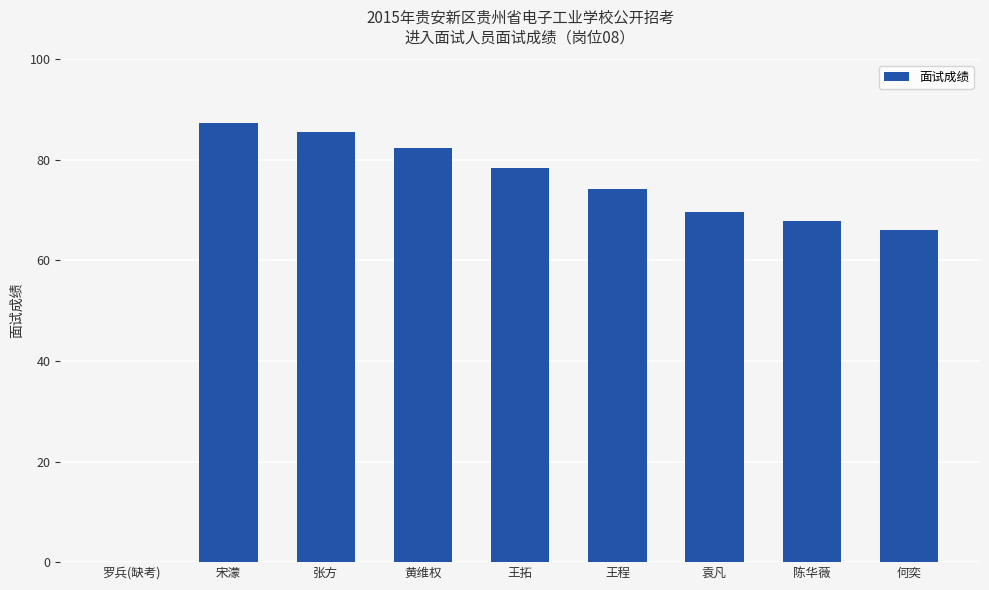

Is it true that the value at 宋濛 is 125.4?

False